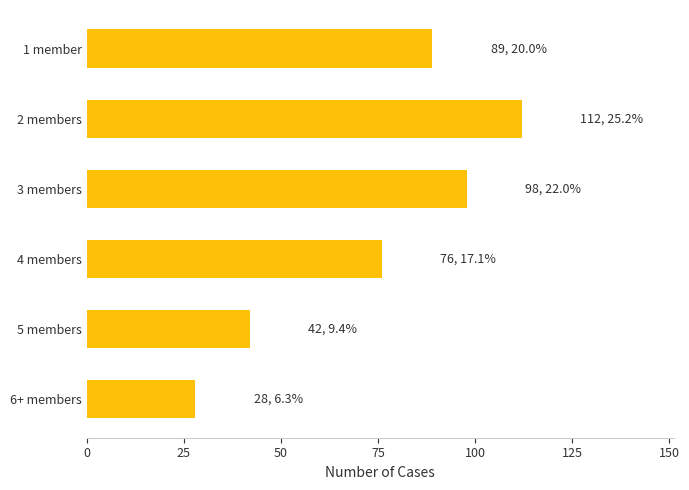

How many values are between 42 and 98?

4